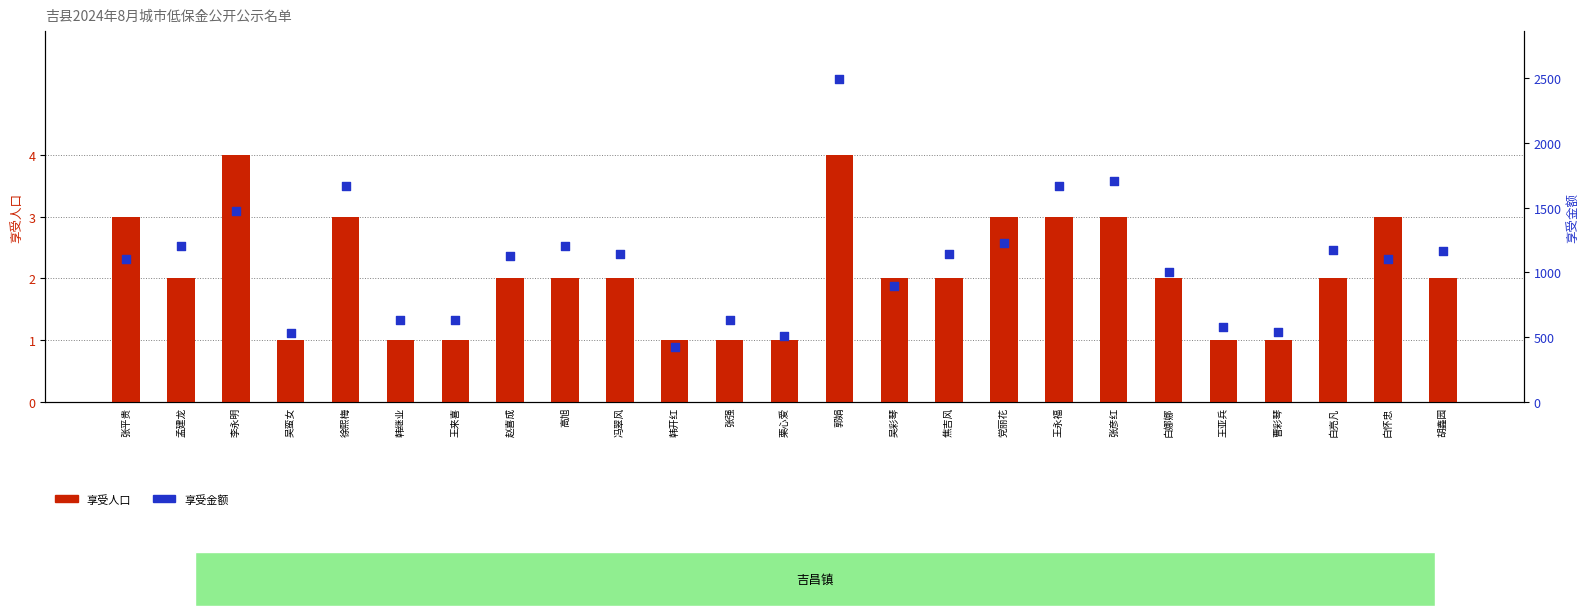

Which series contains the lowest Y value?

享受人口